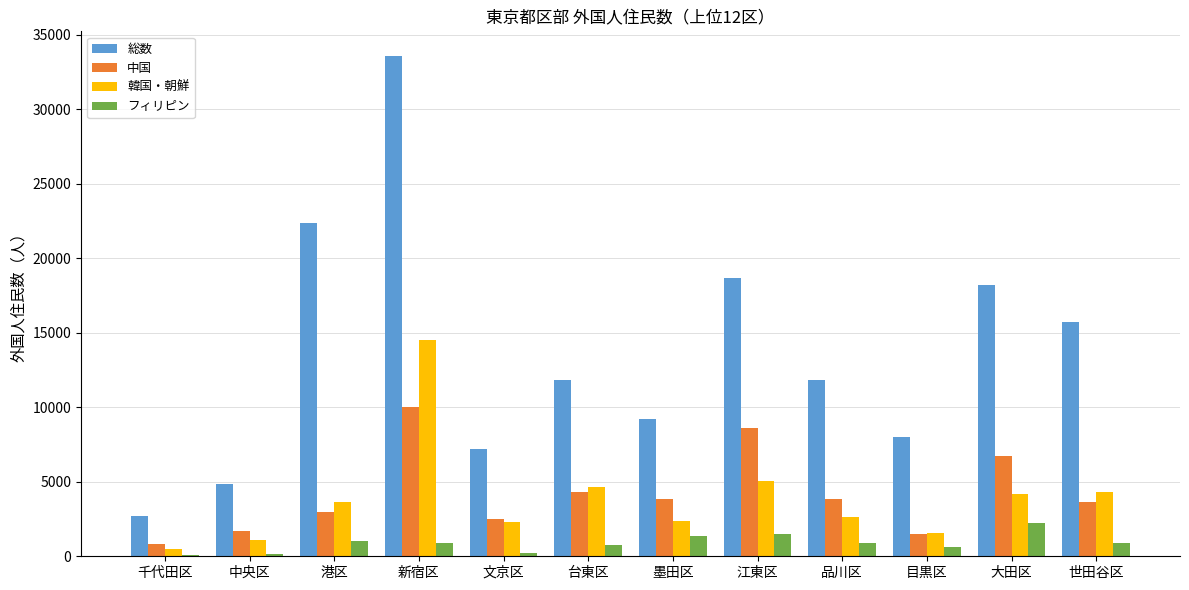

At which category is the sum across all series the highest?

新宿区